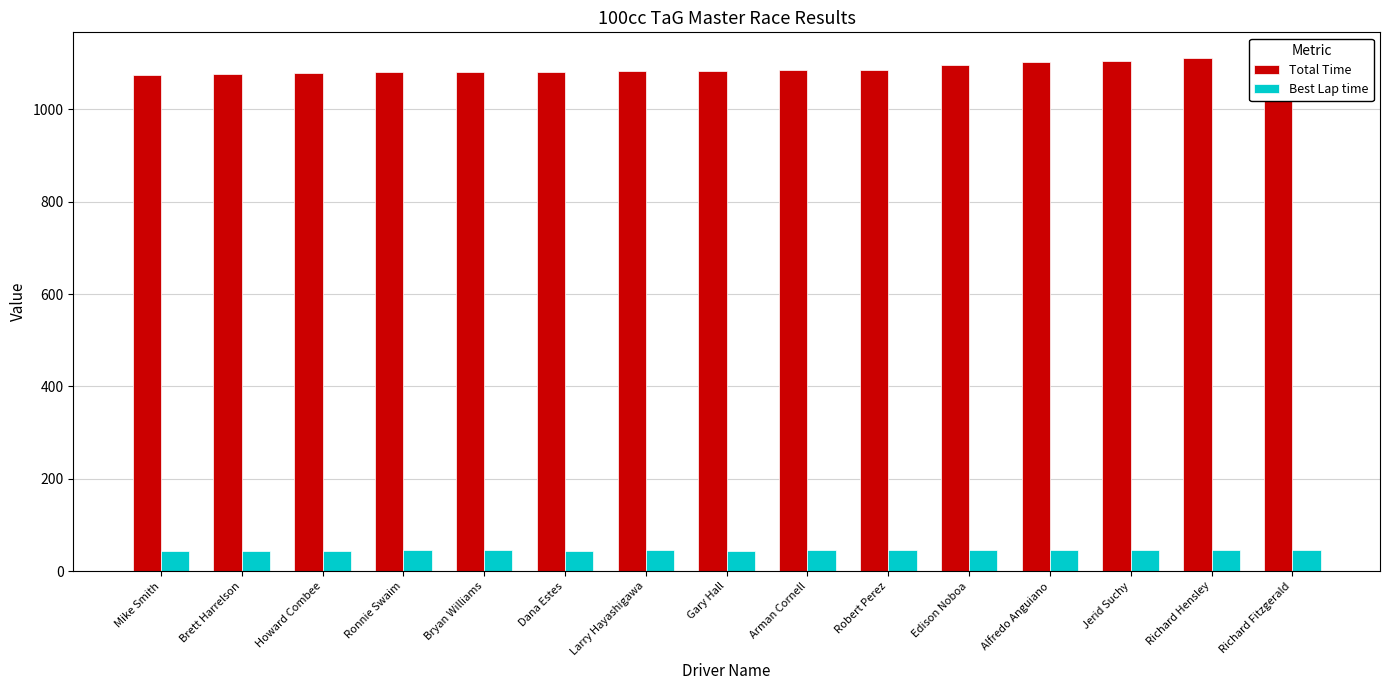

What is the label of the 11th bar from the right?

Bryan Williams